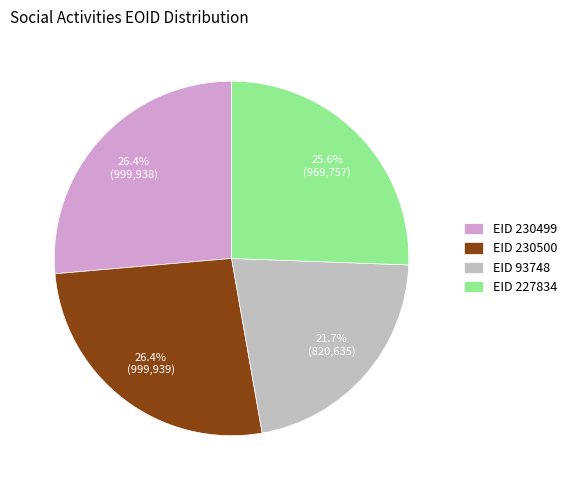

Does any single category account for the majority?

No